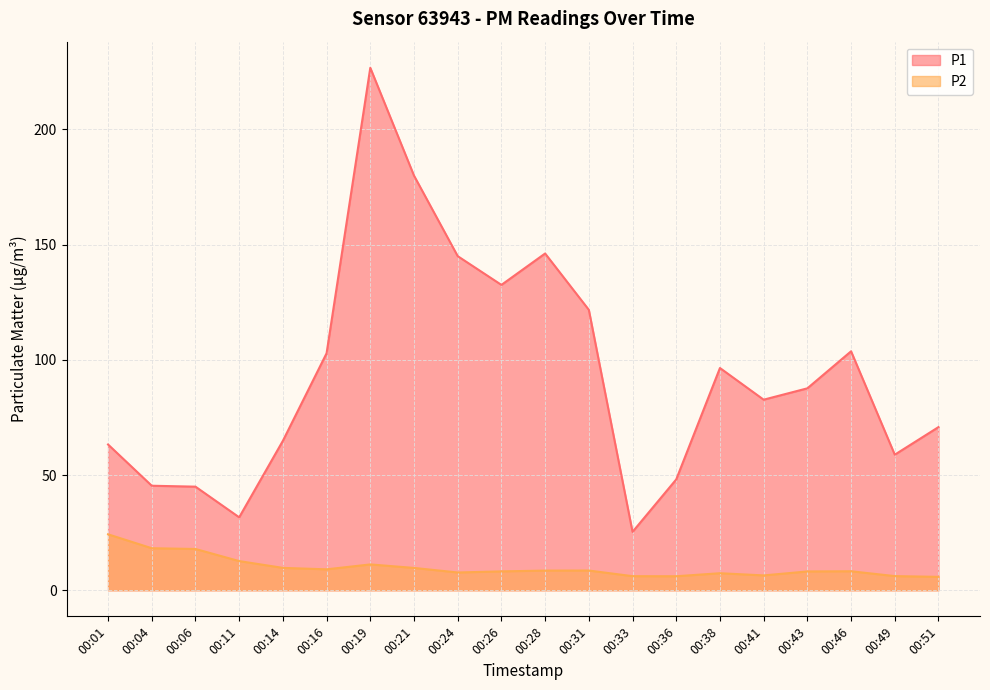

Rank the series by their maximum value, from highest to lowest.

P1, P2